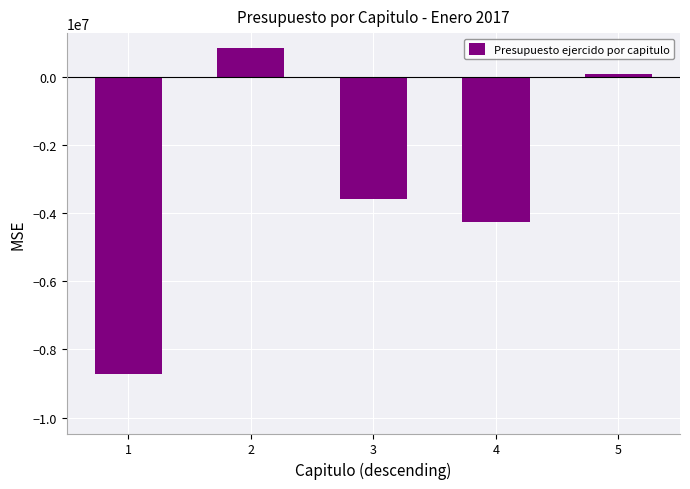

What is the smallest value displayed?

-8724644.6